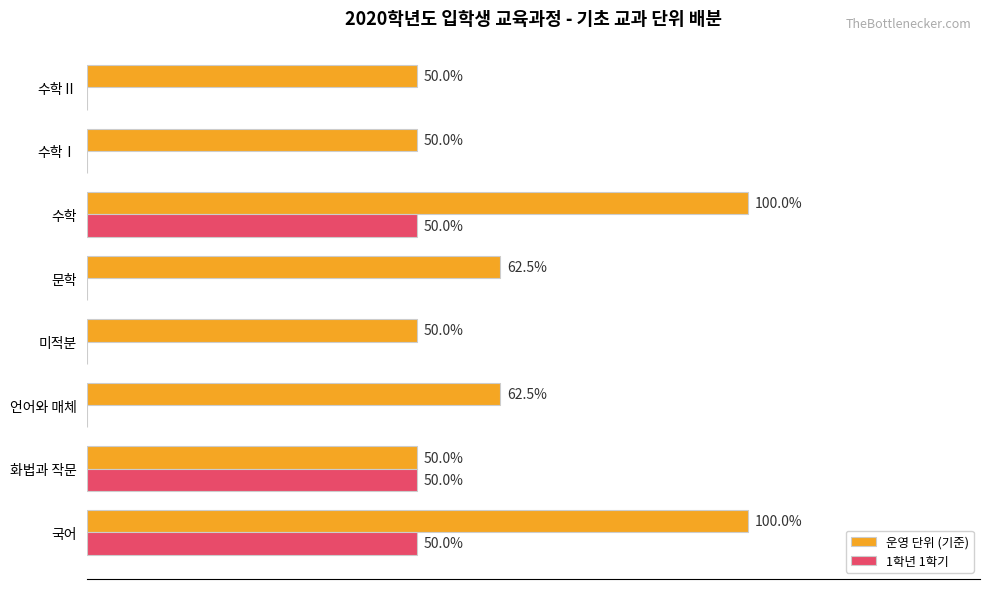

Which series has the largest total across all categories?

운영 단위 (기준)